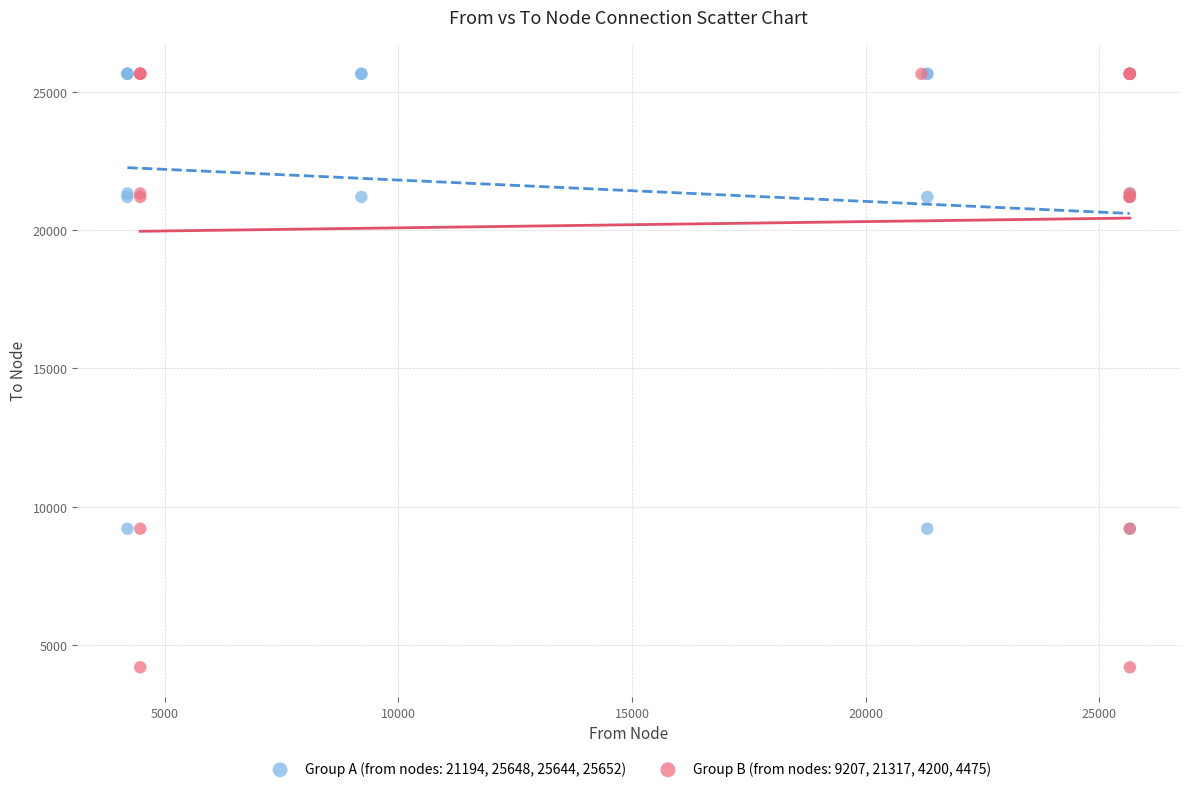

Which series reaches the minimum Y coordinate?

Group B (from nodes: 9207, 21317, 4200, 4475)